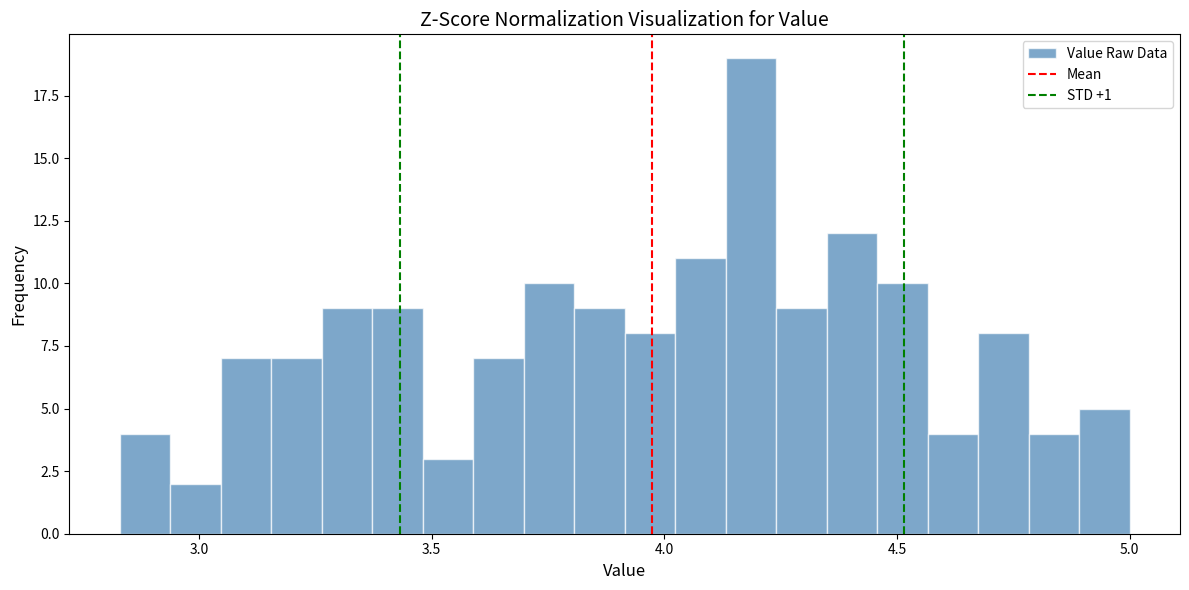

Around what value on the x-axis is the tallest bar? Give the approximate position of its centre, as read against the axis.

4.20